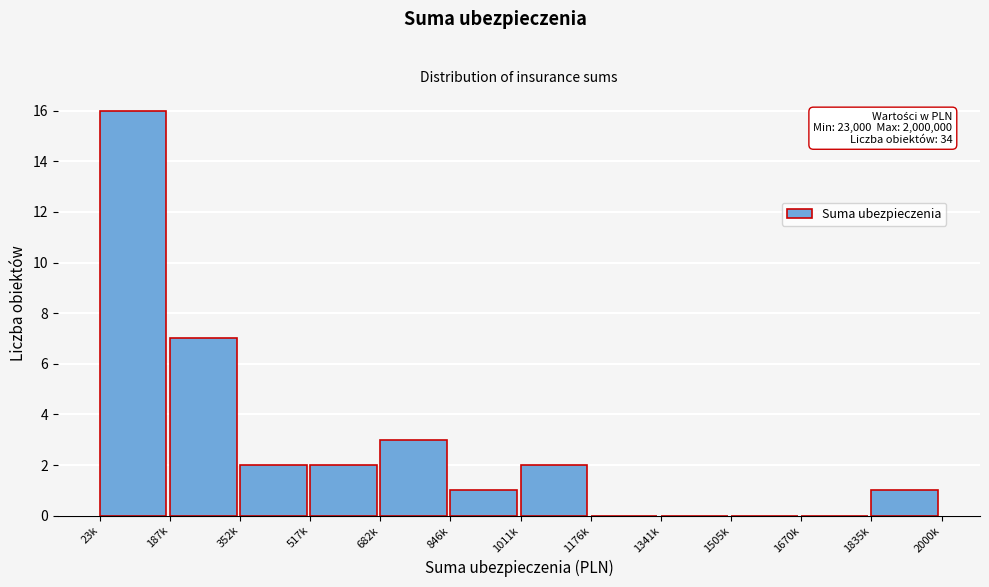

Reading right to left, list all the values displayed in this chart.

1835k=1	1670k=0	1505k=0	1341k=0	1176k=0	1011k=2	846k=1	682k=3	517k=2	352k=2	187k=7	23k=16